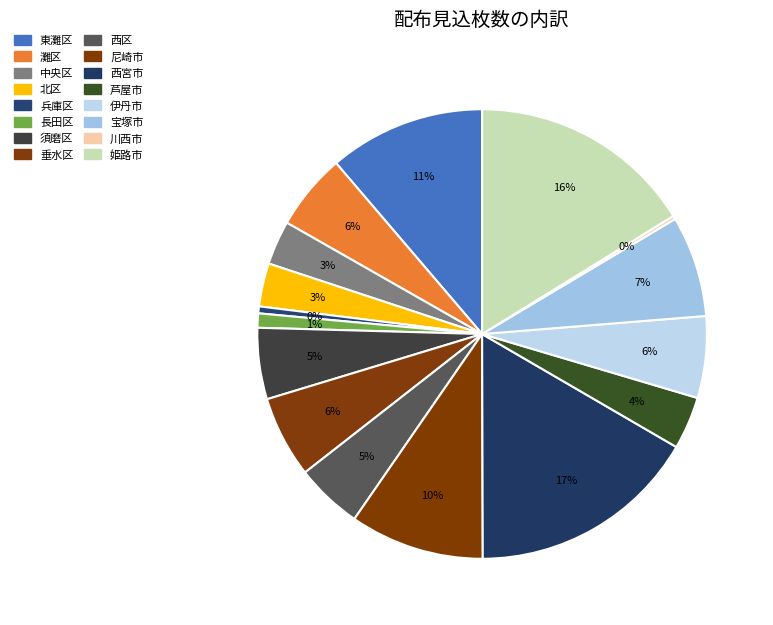

Count the number of slices in the pie.

16